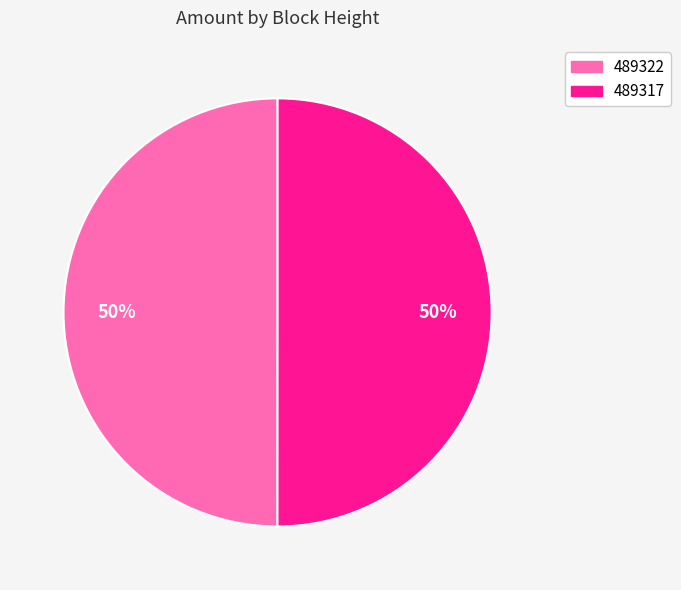

To the nearest percent, what is the combined percentage of 489317 and 489322?

100%